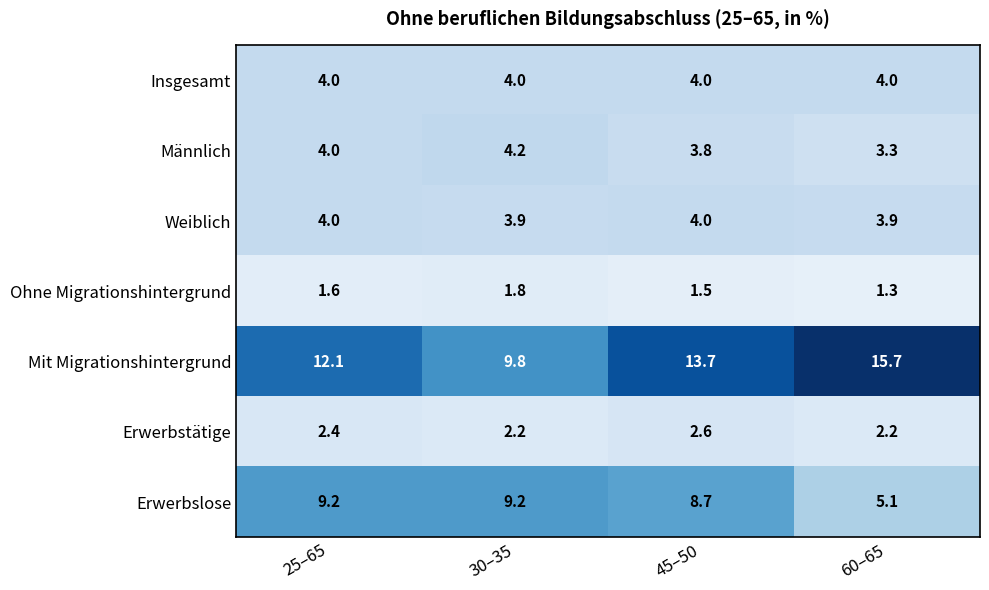

Where does the Erwerbslose series first go above 9?

25–65